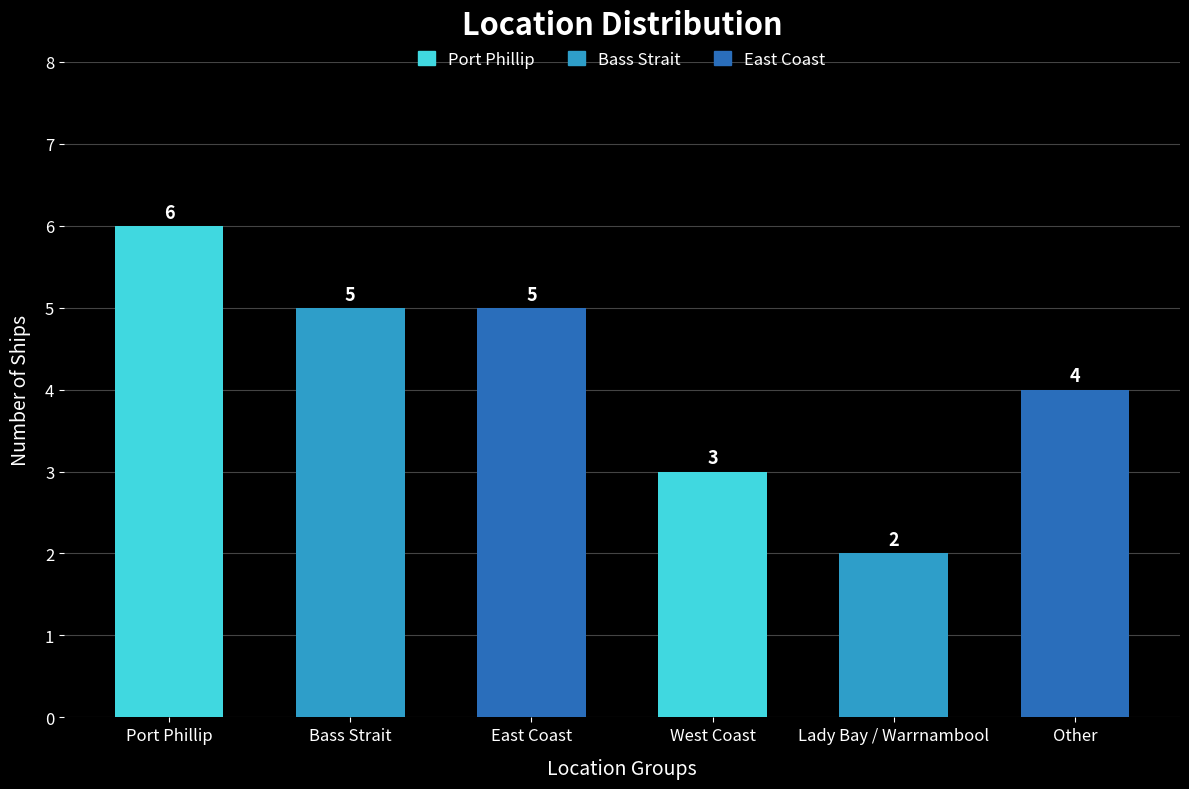

Reading right to left, transcribe all the data shown in this chart.

4	2	3	5	5	6